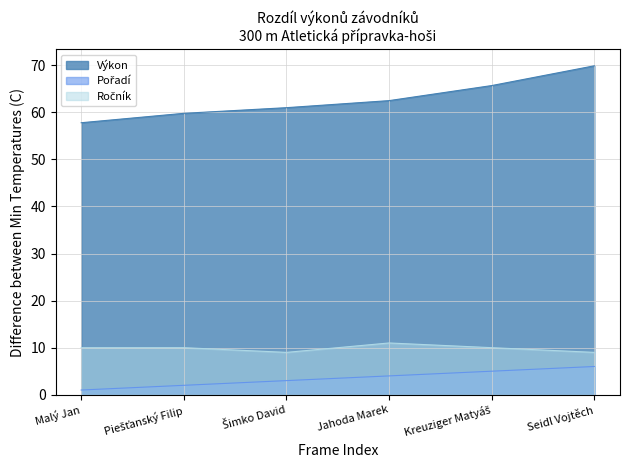

True or false: Pořadí and Ročník cross at least once.

False